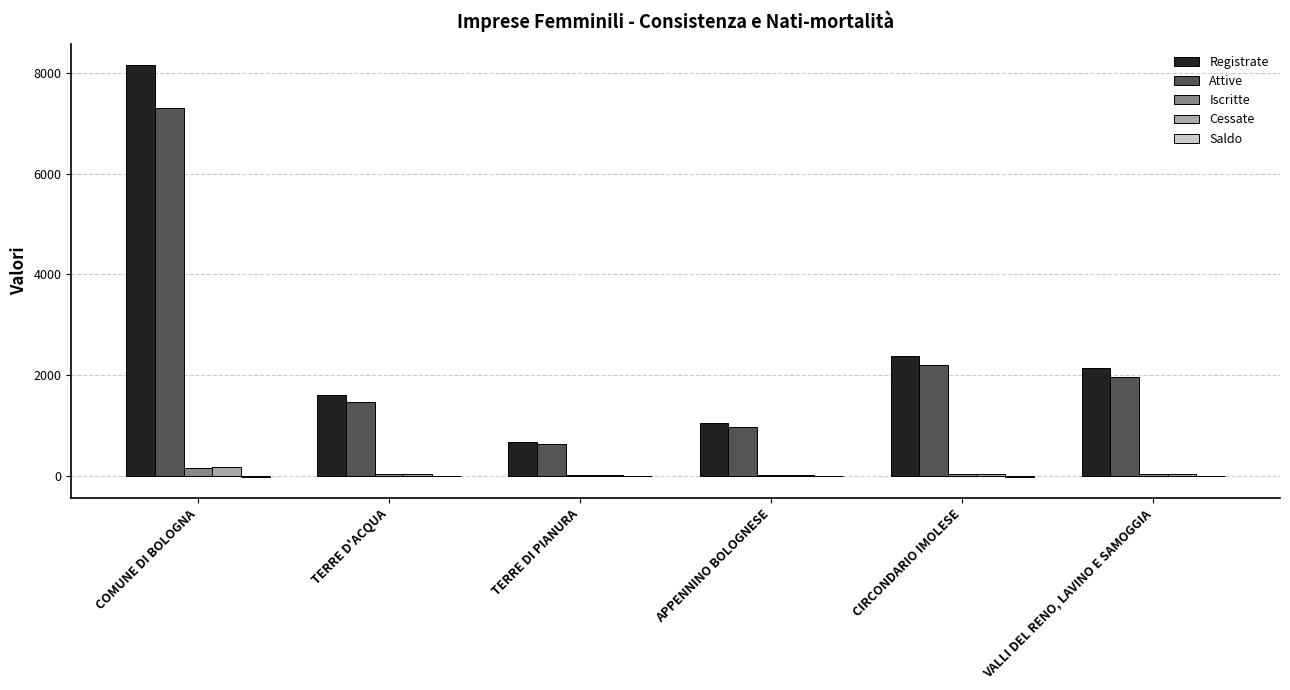

What is the sum of the Cessate values at TERRE DI PIANURA and TERRE D'ACQUA?

47